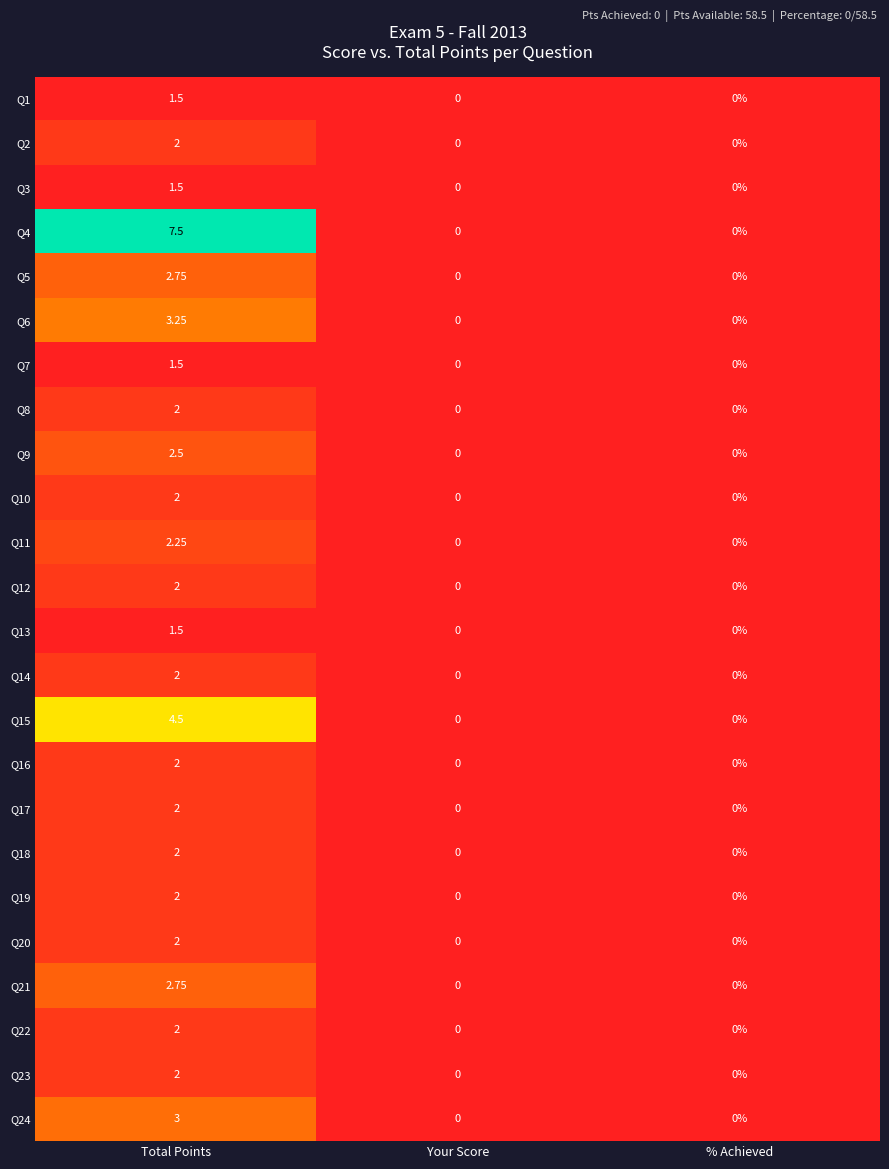

Which series changed the most between Total Points and Your Score?

Q4